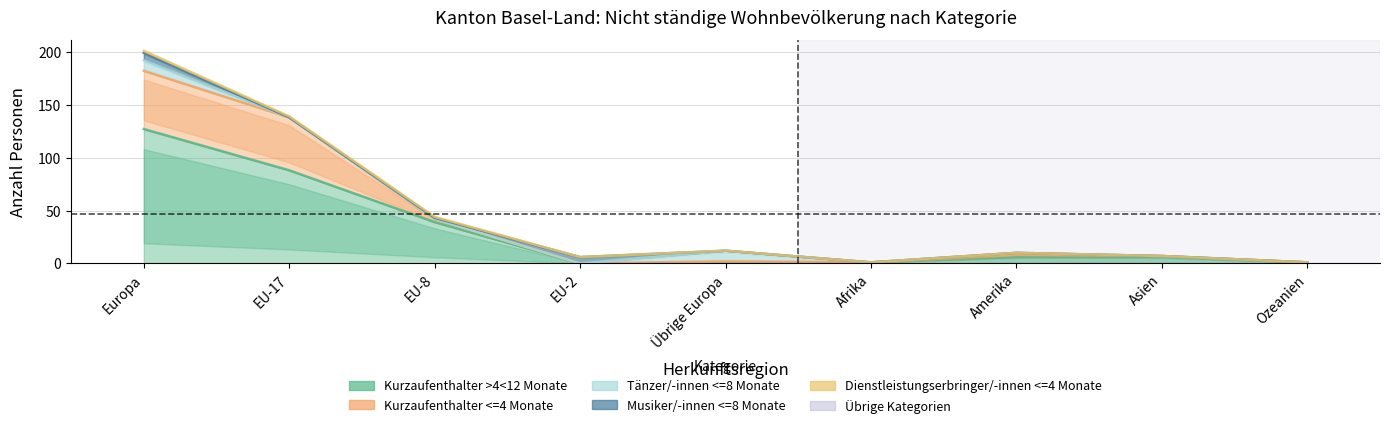

What is the difference between the maximum and minimum values in the Kurzaufenthalter >4<12 Monate series?

127